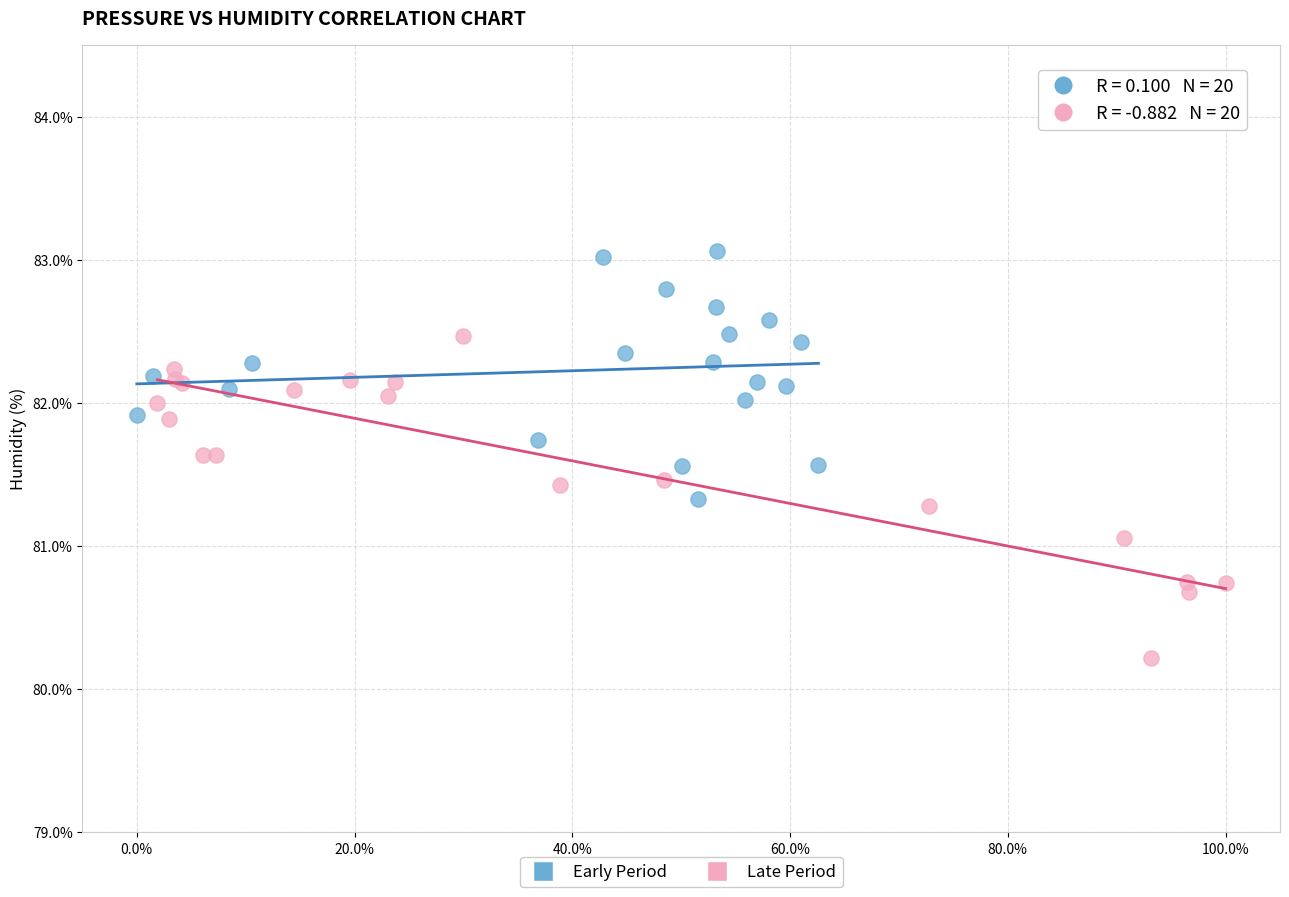

Which series has the widest spread of Y values?

Late Period